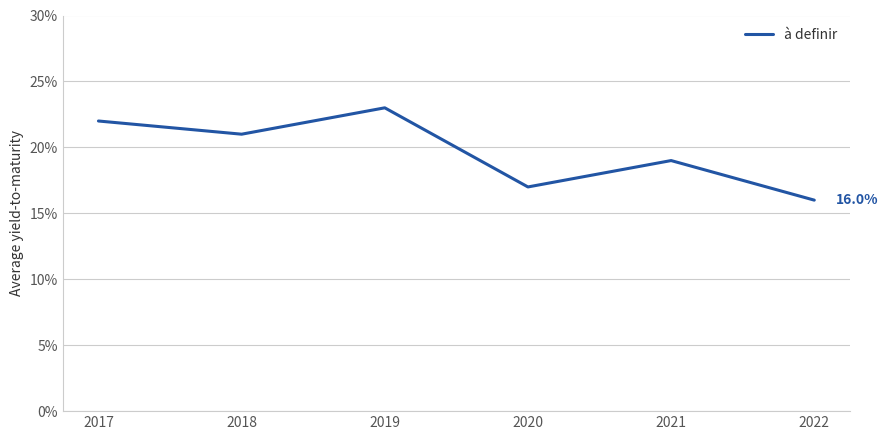

What is the sum of all values?

1.2